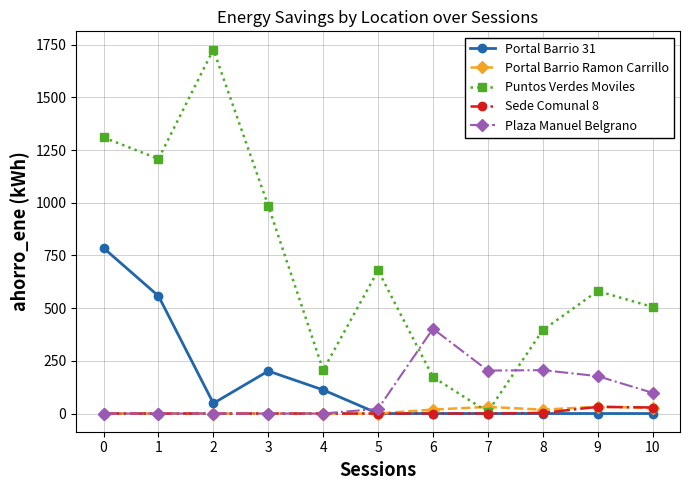

What is the sum of all Portal Barrio Ramon Carrillo values?

128.0